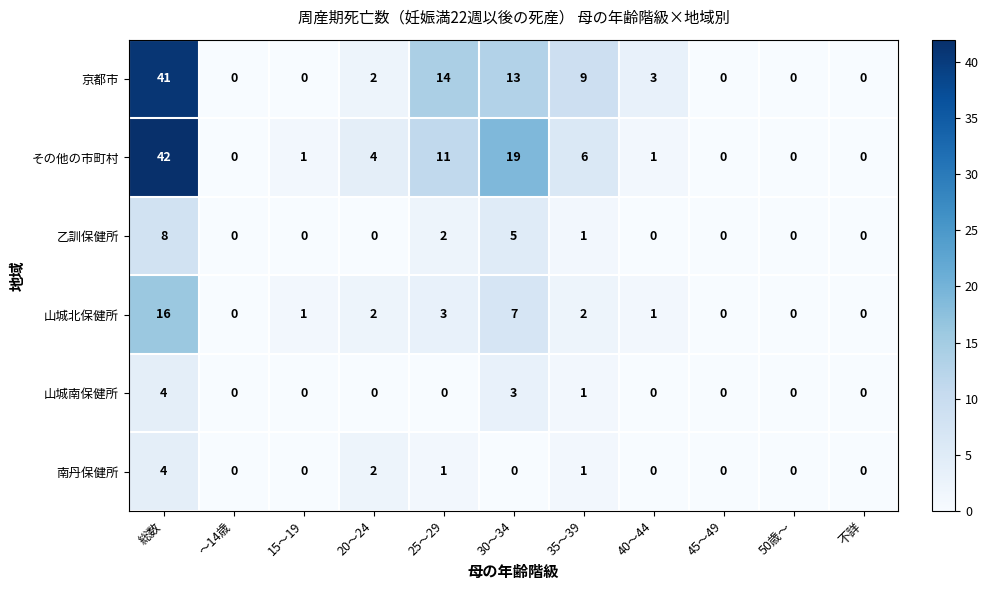

At how many categories does at least one series exceed 34?

1